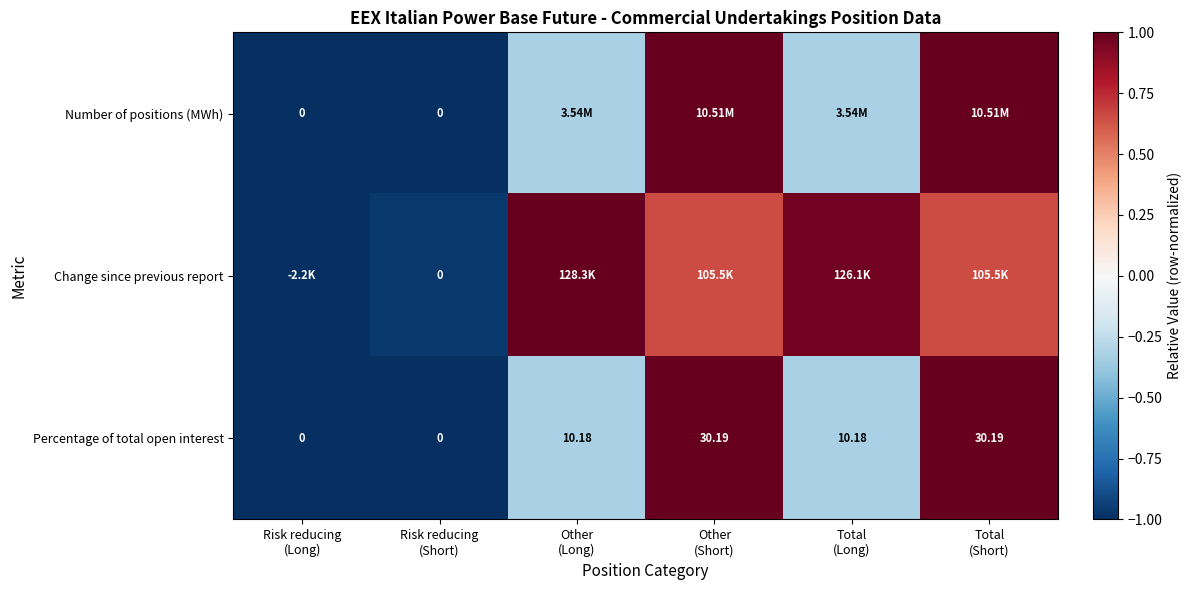

Which category has the highest value across all series?

Other
(Short)